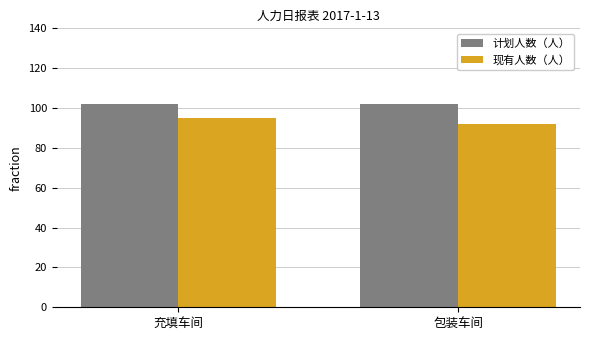

How many data points in 现有人数（人） are less than 95?

1